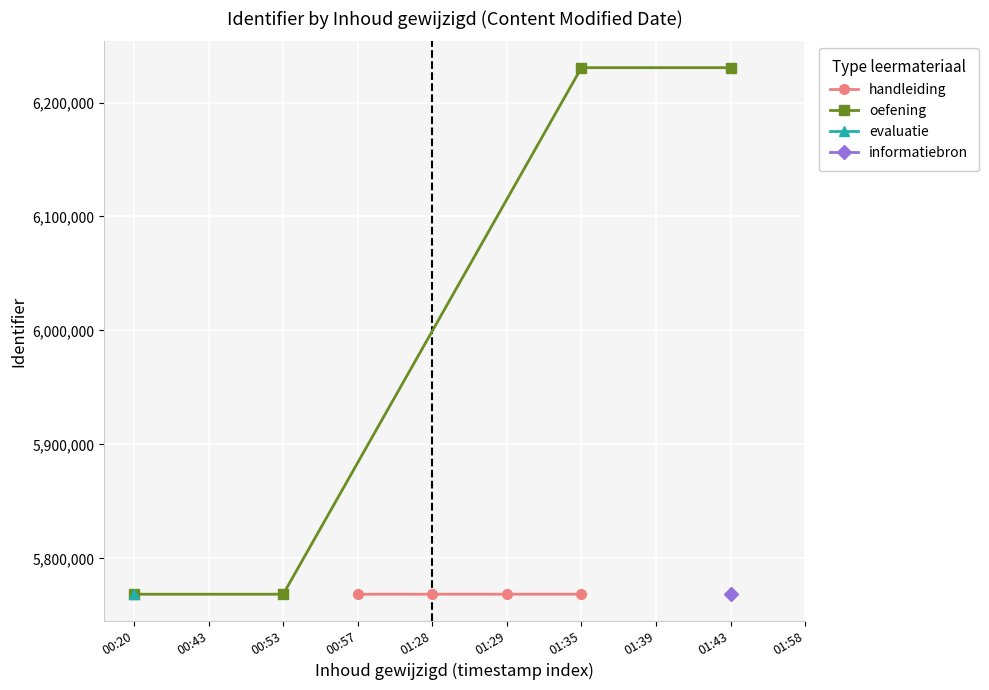

Which series has the largest total across all categories?

oefening